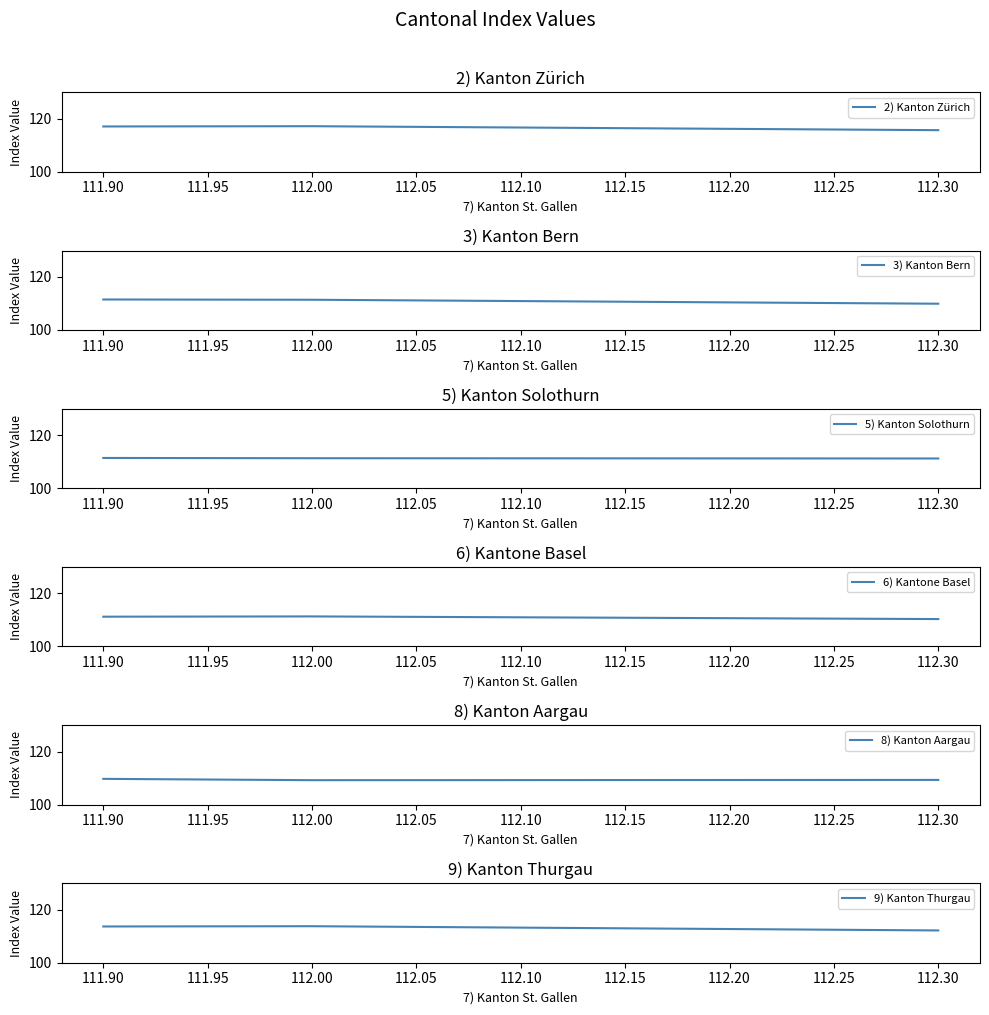

What is the difference between the highest and lowest values at 112.00?

8.0